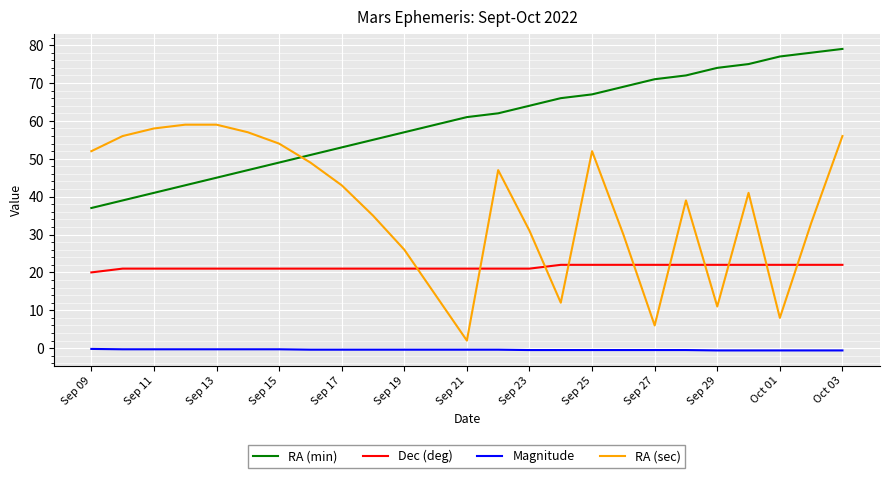

What is the greatest value displayed?

79.0